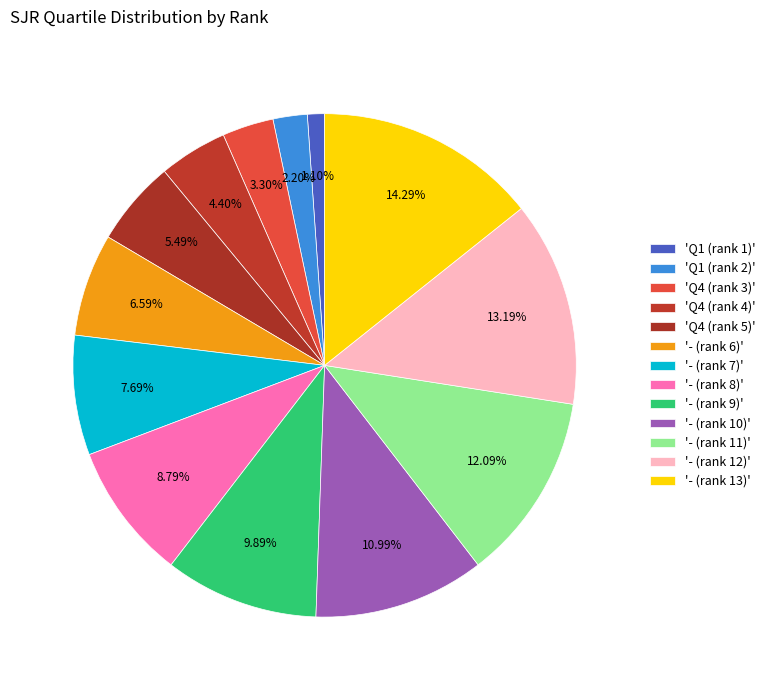

Count the number of slices in the pie.

13